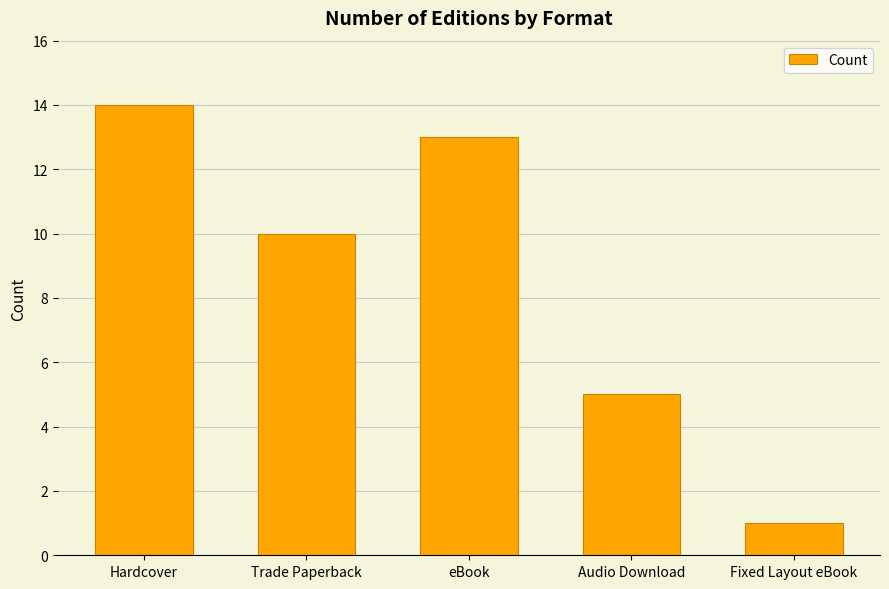

The value at Audio Download is 5. True or false?

True